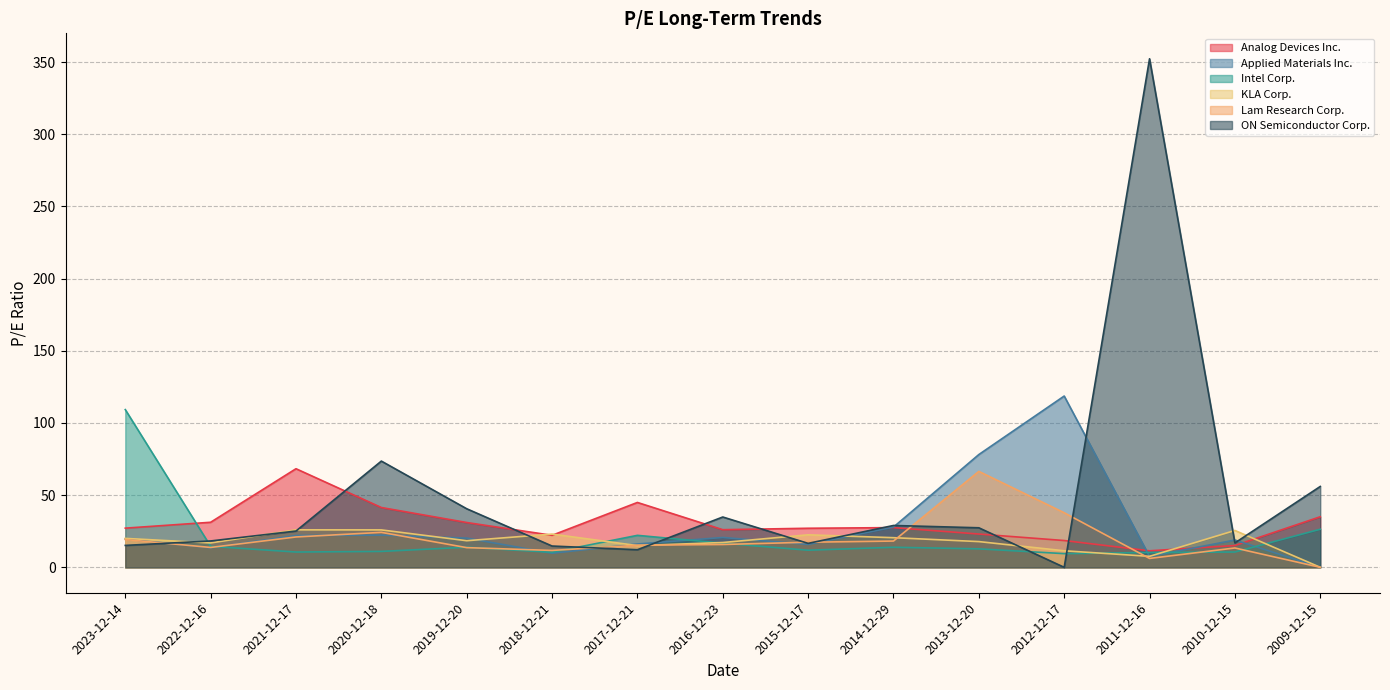

Which series has the largest total across all categories?

ON Semiconductor Corp.